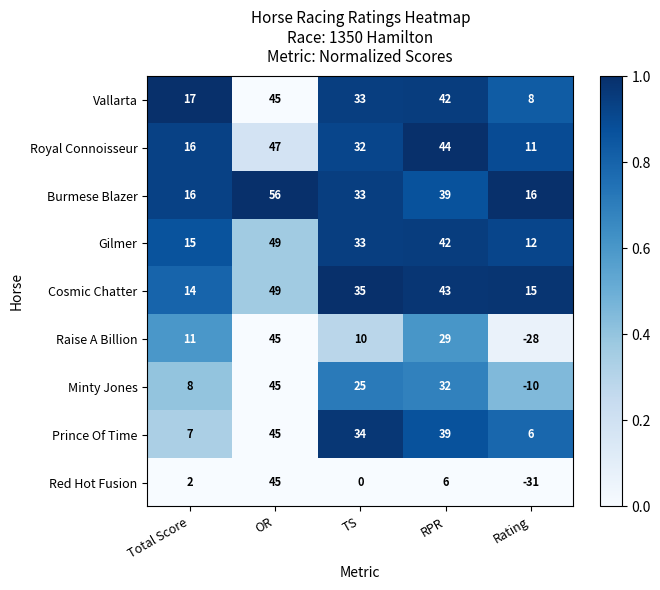

What is the sum of all Royal Connoisseur values?

150